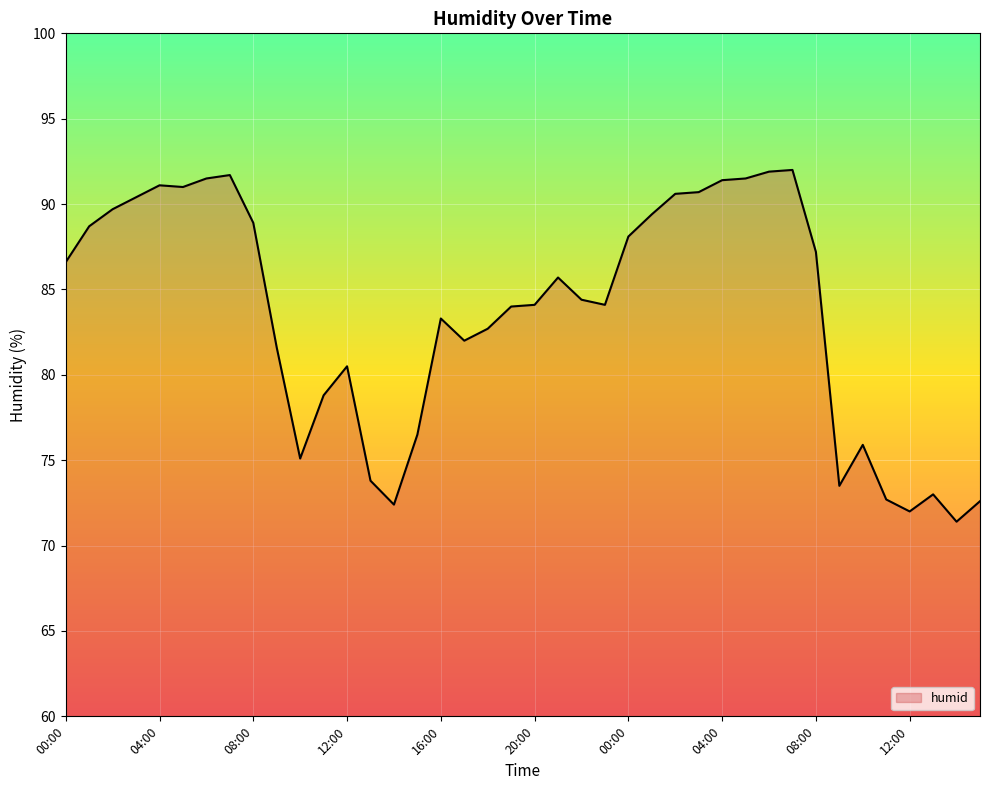

What is the difference between the maximum and minimum values?

20.6